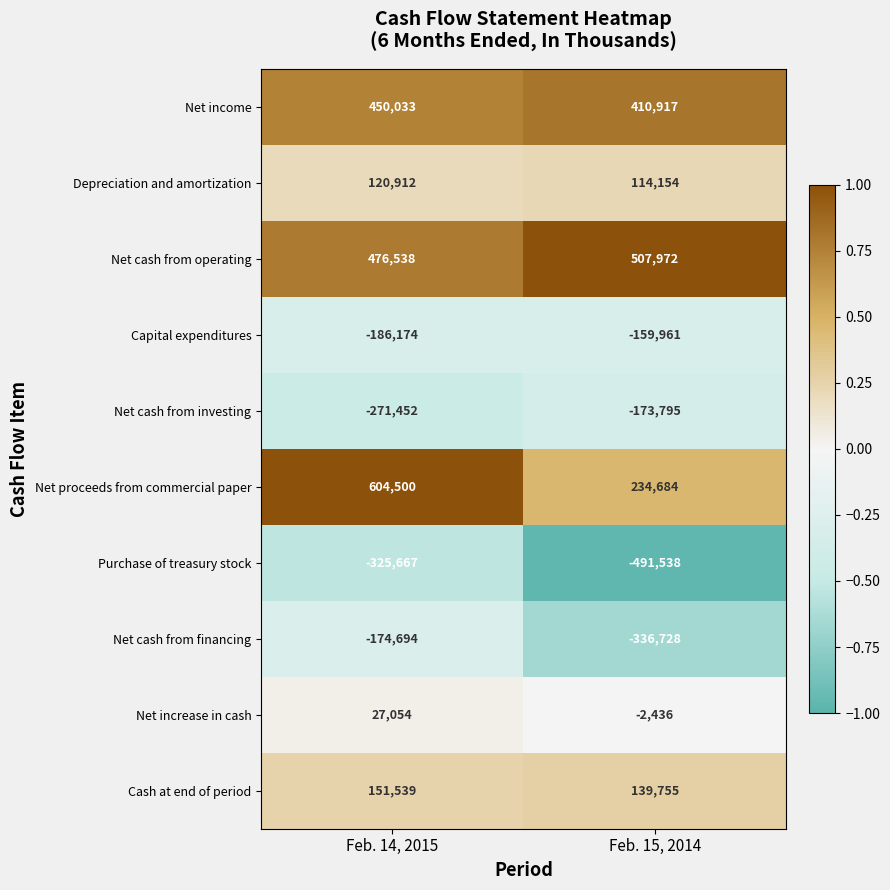

What is the highest value of the Cash at end of period series?

151539